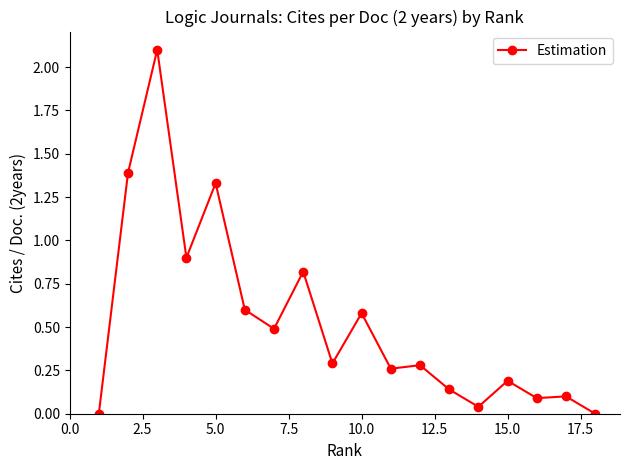

What is the maximum value shown in the chart?

2.1